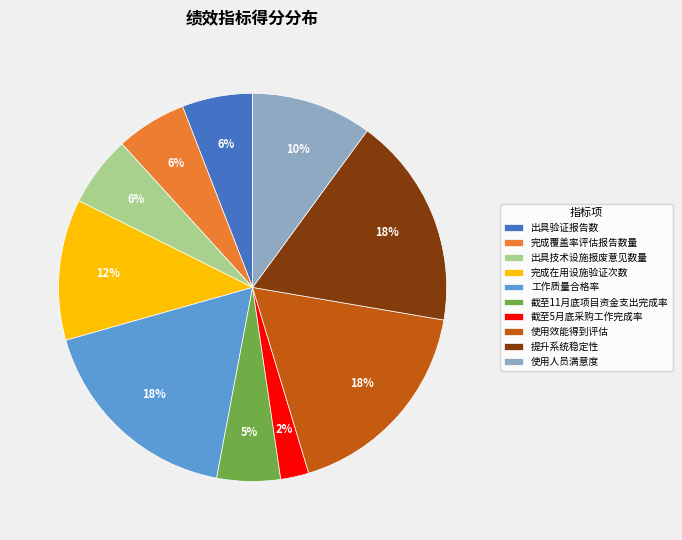

The 使用人员满意度 slice represents 10% of the pie. True or false?

True